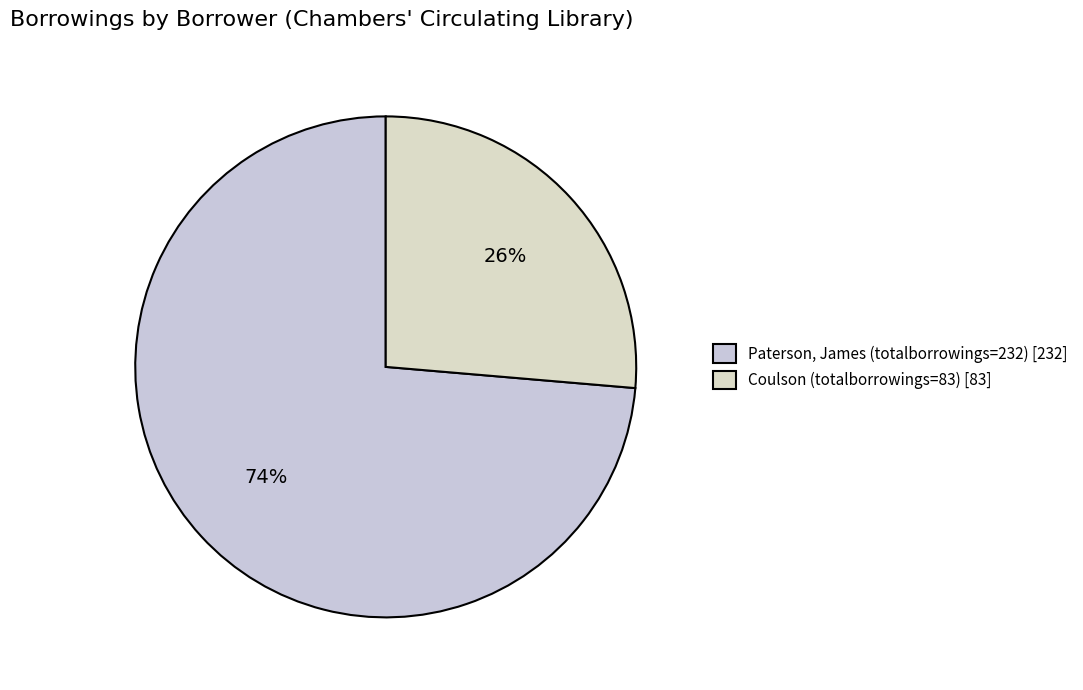

Count the number of slices in the pie.

2